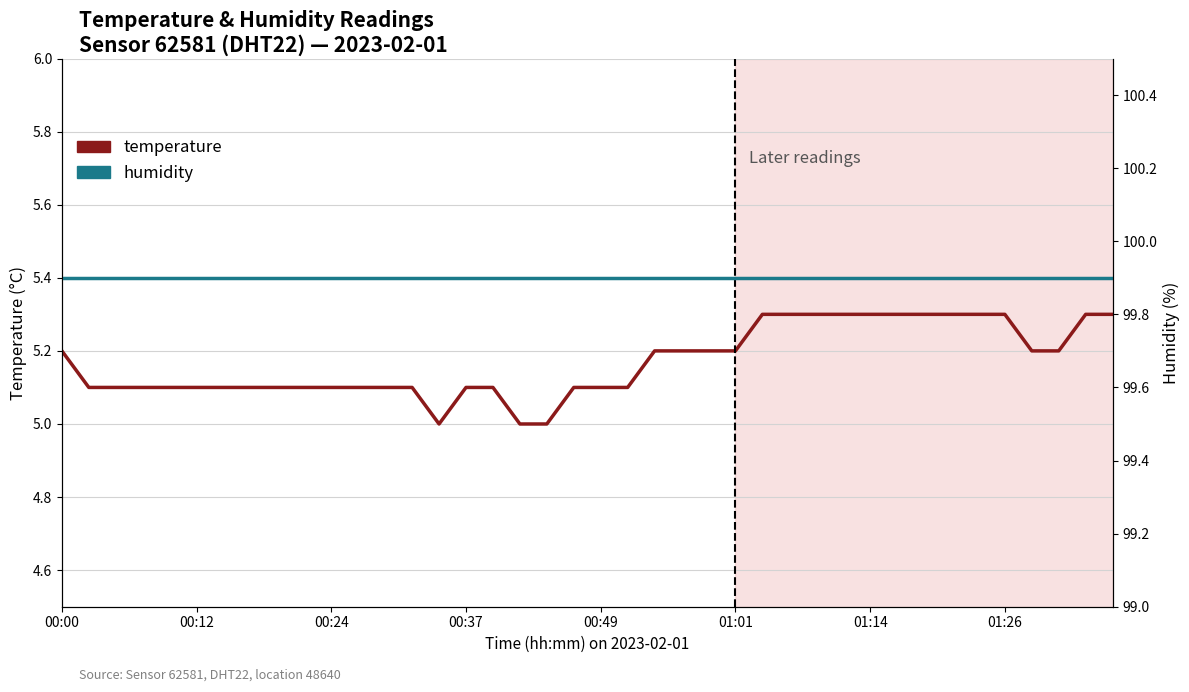

What is the sum of the humidity values at 01:01 and 13?

199.8